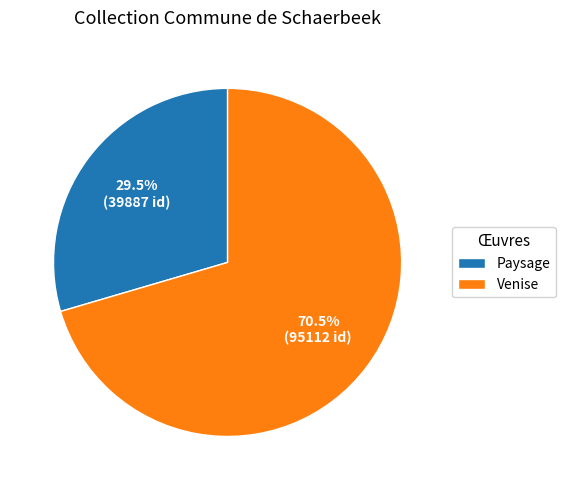

How many segments does this pie chart have?

2